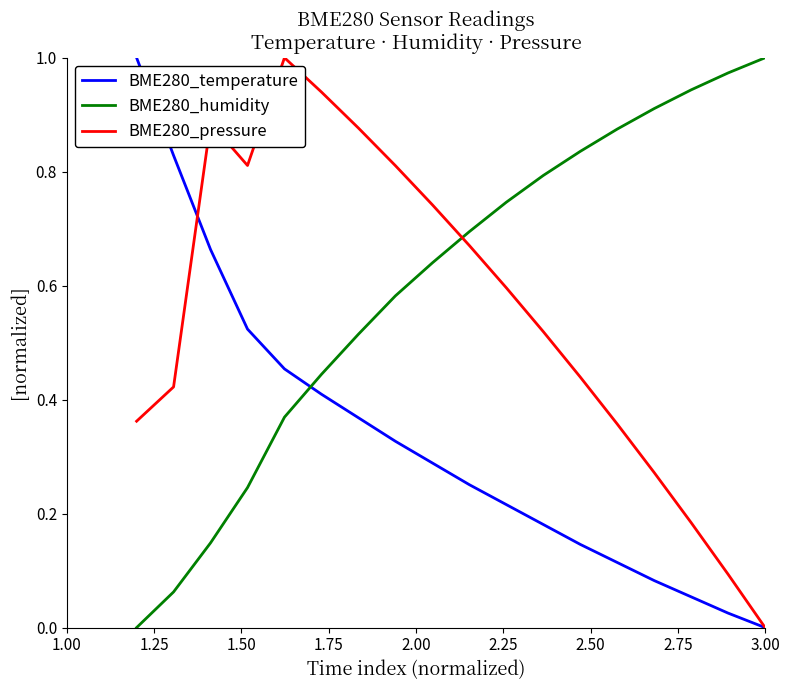

Which series has the largest total across all categories?

BME280_humidity